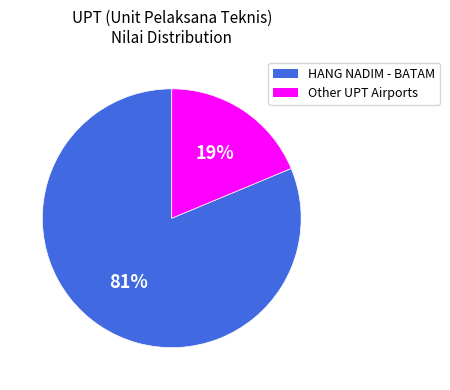

Is there any slice that represents more than half of the pie?

Yes